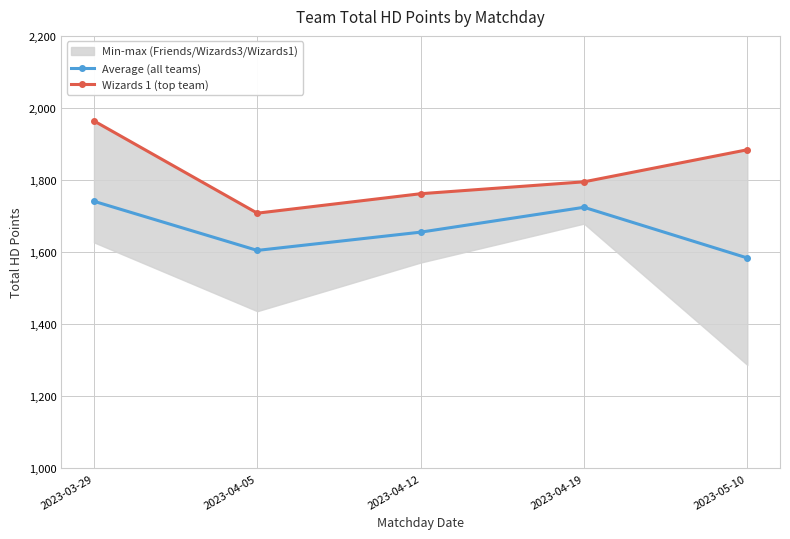

True or false: Average (all teams) and Wizards 1 (top team) cross at least once.

False